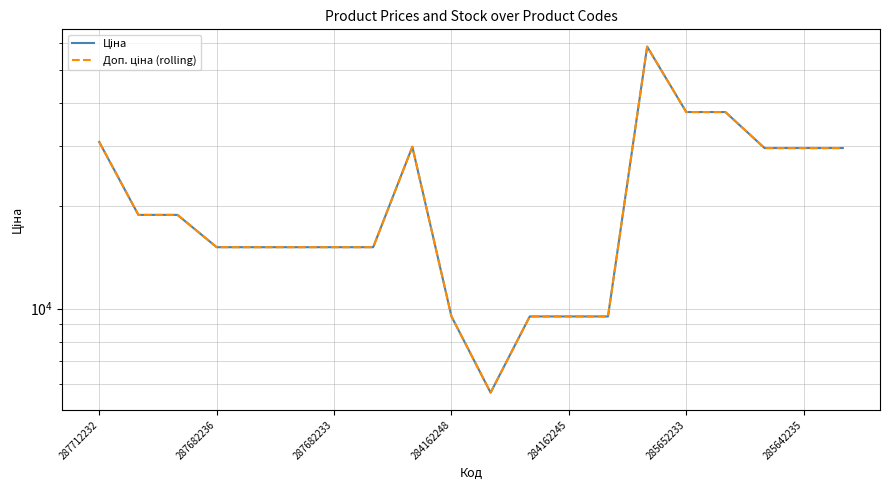

What is the average value of the Ціна series?

21967.0